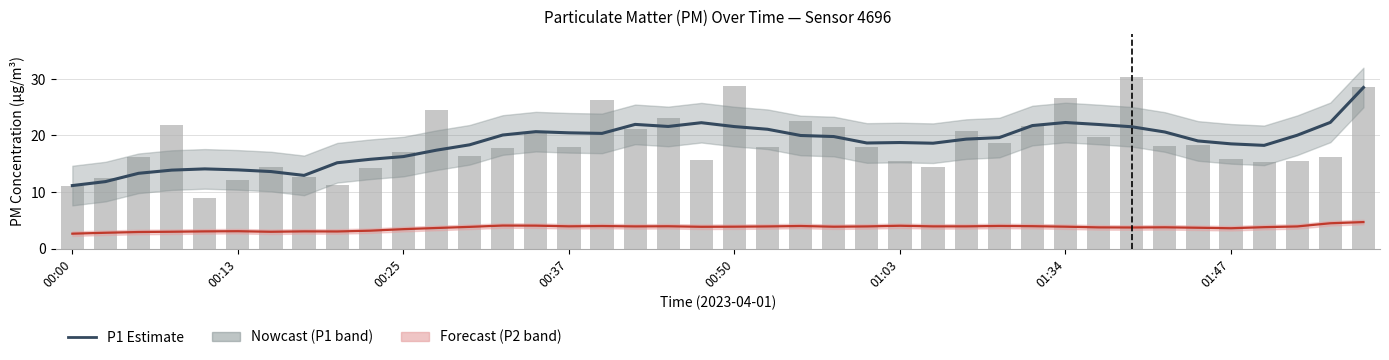

List the series in order of their overall mean, highest first.

P1 Estimate, P2